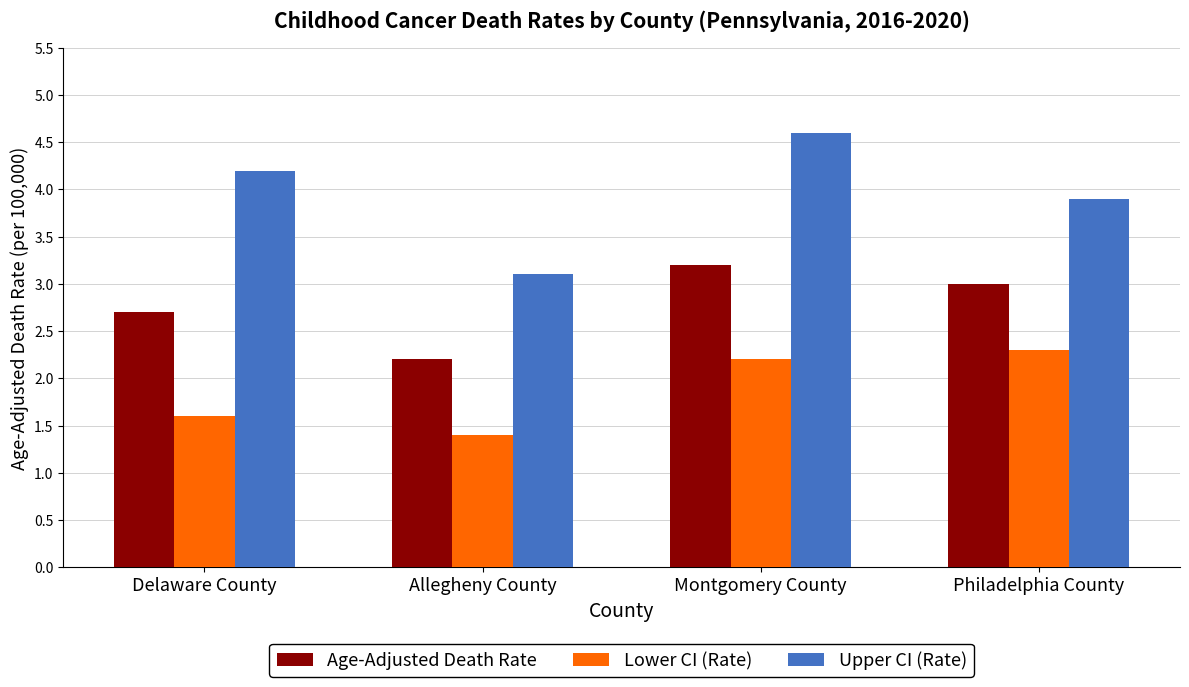

True or false: Lower CI (Rate) has a value of 0.8 at Delaware County.

False